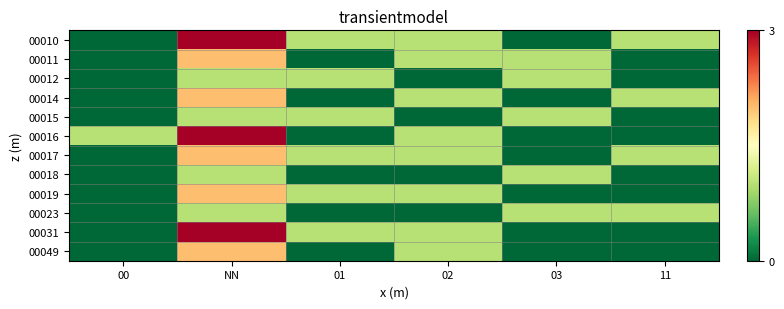

Reading left to right, transcribe all the data shown in this chart.

00010: 00=0	NN=3	01=1	02=1	03=0	11=1
00011: 00=0	NN=2	01=0	02=1	03=1	11=0
00012: 00=0	NN=1	01=1	02=0	03=1	11=0
00014: 00=0	NN=2	01=0	02=1	03=0	11=1
00015: 00=0	NN=1	01=1	02=0	03=1	11=0
00016: 00=1	NN=3	01=0	02=1	03=0	11=0
00017: 00=0	NN=2	01=1	02=1	03=0	11=1
00018: 00=0	NN=1	01=0	02=0	03=1	11=0
00019: 00=0	NN=2	01=1	02=1	03=0	11=0
00023: 00=0	NN=1	01=0	02=0	03=1	11=1
00031: 00=0	NN=3	01=1	02=1	03=0	11=0
00049: 00=0	NN=2	01=0	02=1	03=0	11=0